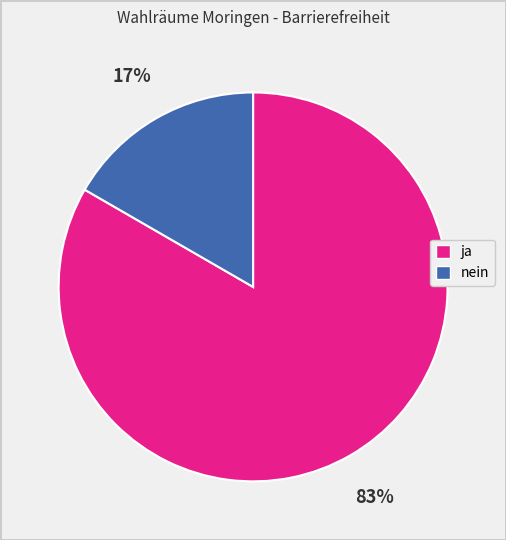

To the nearest percent, what is the combined percentage of ja and nein?

100%